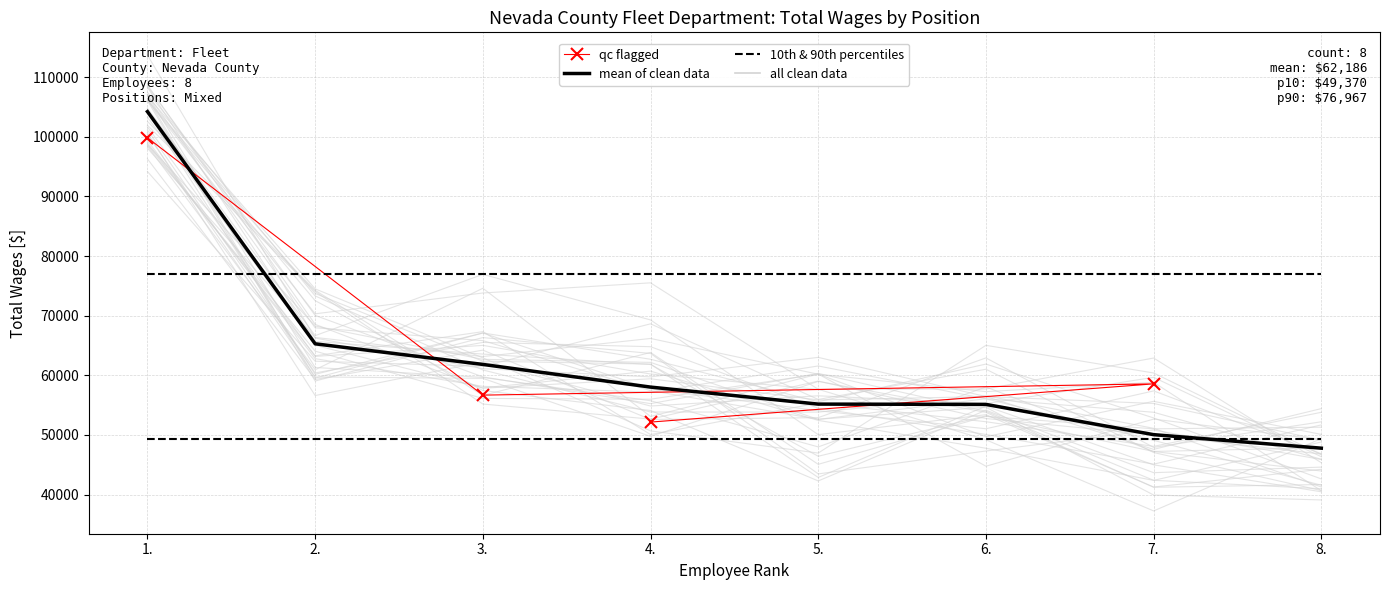

What is the average value?

62186